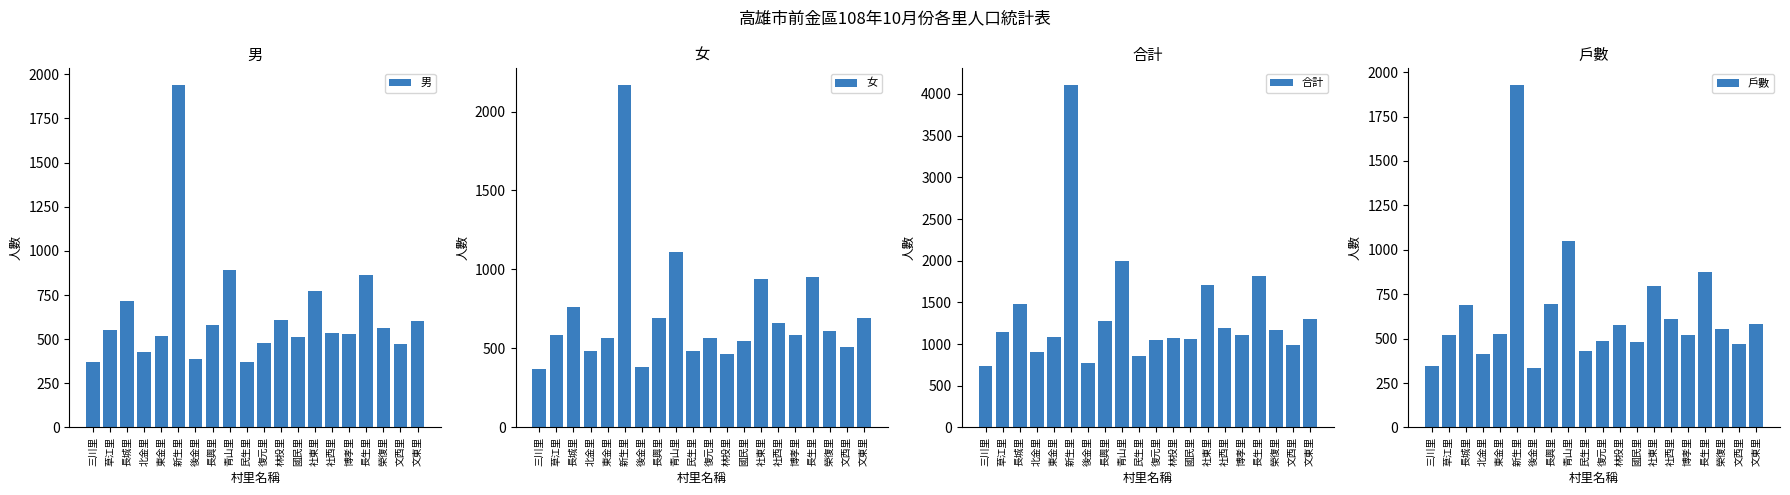

How many distinct data groups are displayed?

4